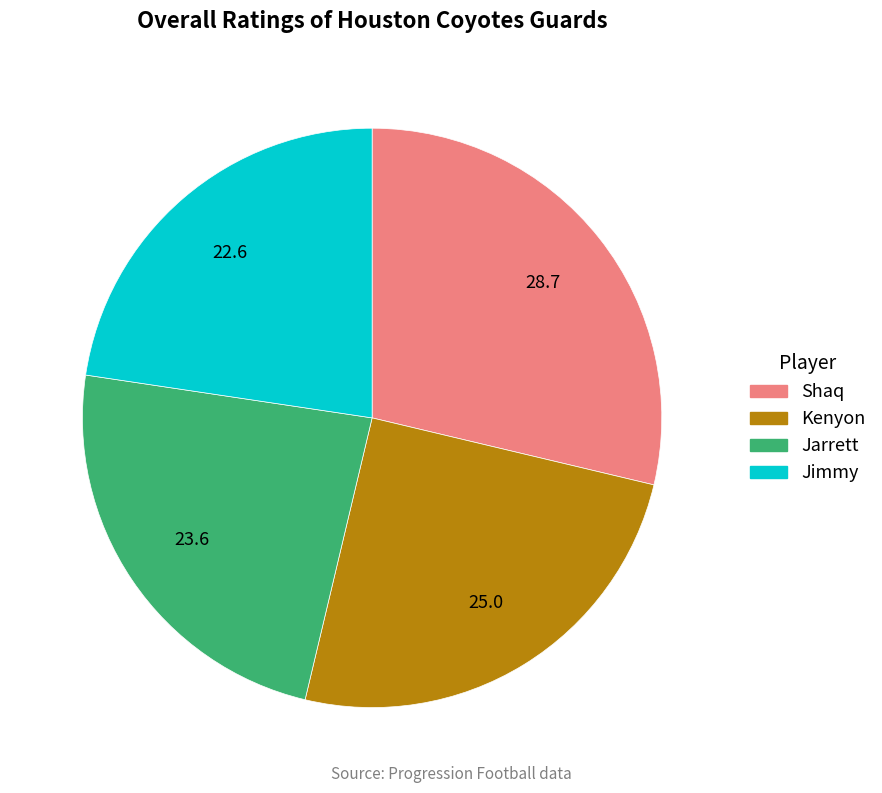

What is the largest slice in the pie chart?

Shaq